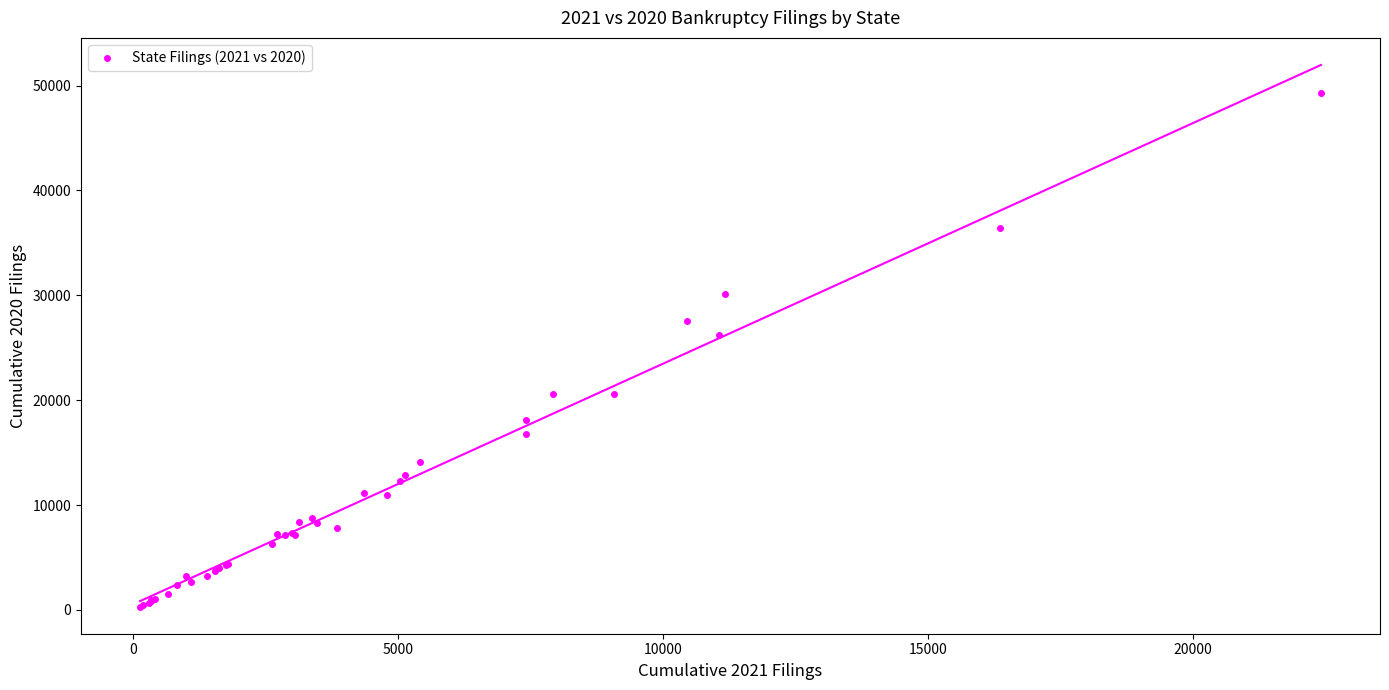

What Y value in the scatter plot is closest to 24781?

26226